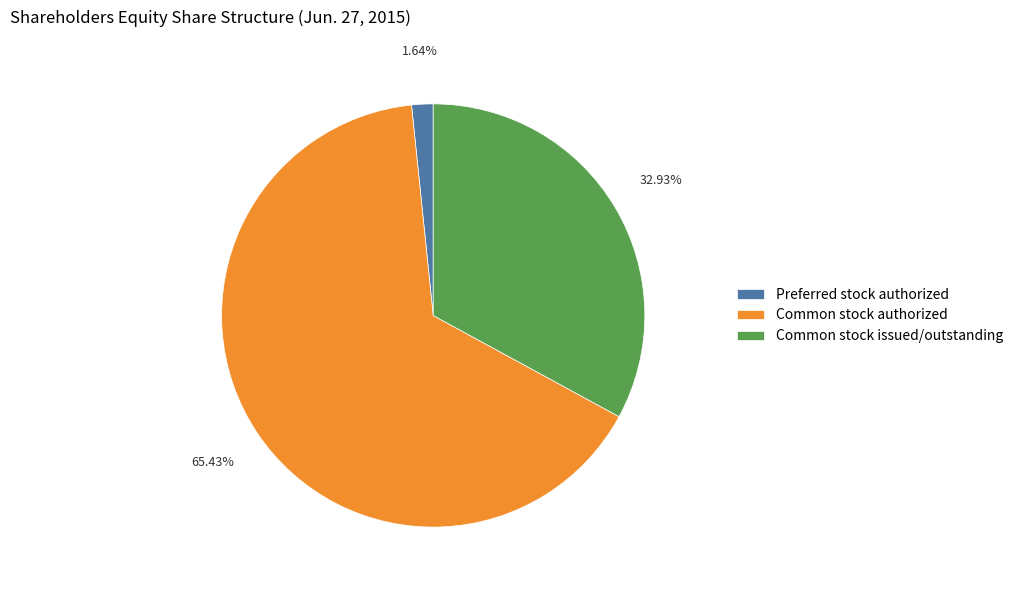

To the nearest percent, what is the combined percentage of Common stock issued/outstanding and Preferred stock authorized?

35%